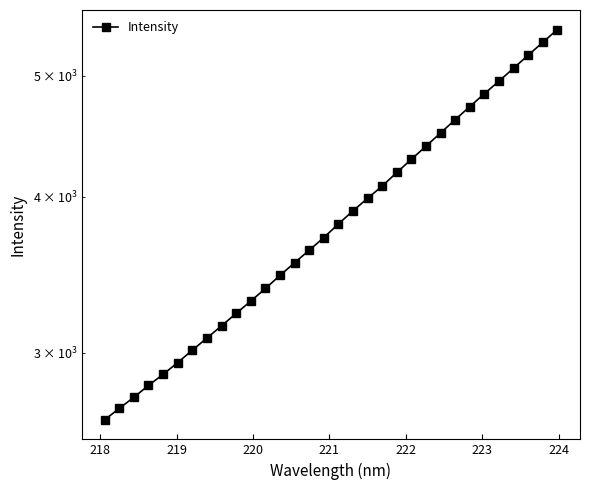

Reading right to left, transcribe all the data shown in this chart.

5444.7	5317.2	5193.0	5069.9	4950.9	4837.2	4723.6	4611.0	4499.7	4391.1	4286.2	4183.2	4079.7	3988.4	3897.7	3804.2	3710.0	3624.0	3541.8	3459.7	3377.3	3299.7	3225.7	3152.8	3082.1	3014.1	2945.9	2882.5	2824.4	2763.2	2707.0	2650.7